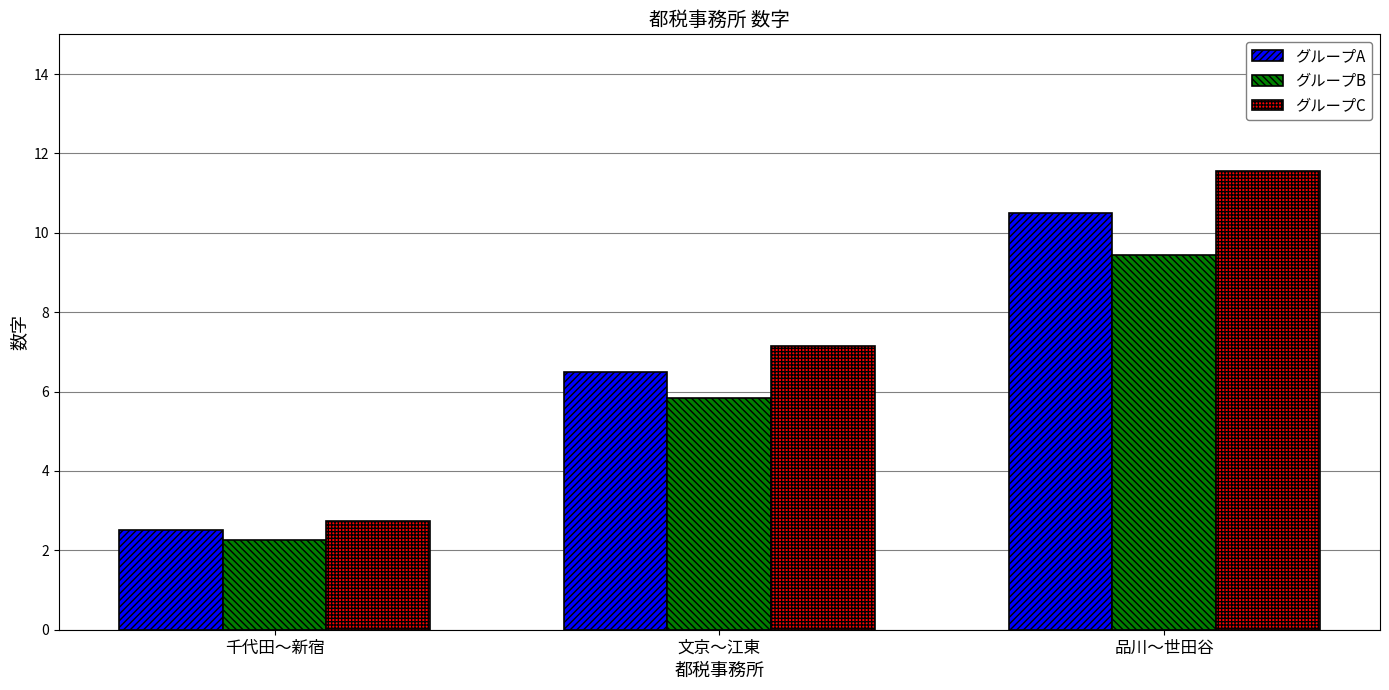

Which category has the highest value across all series?

品川〜世田谷